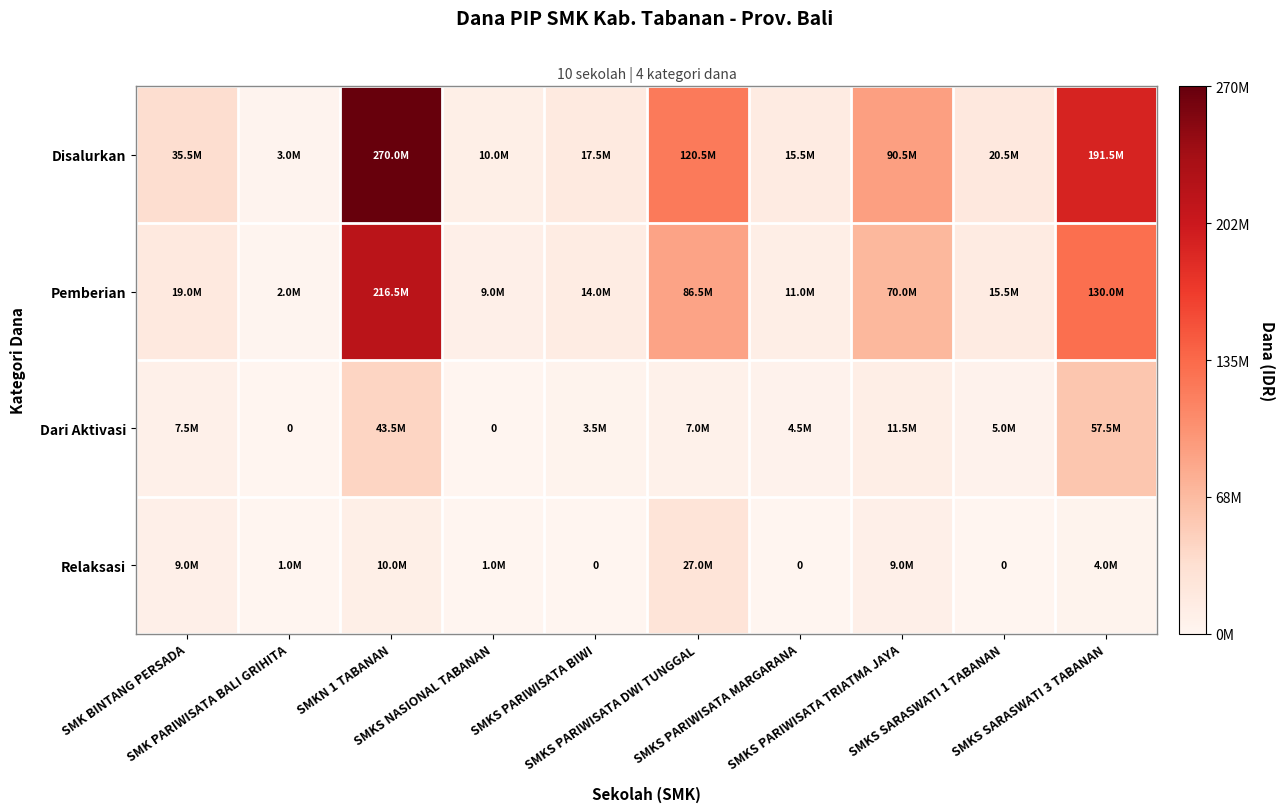

Which series has the widest spread of values?

Disalurkan